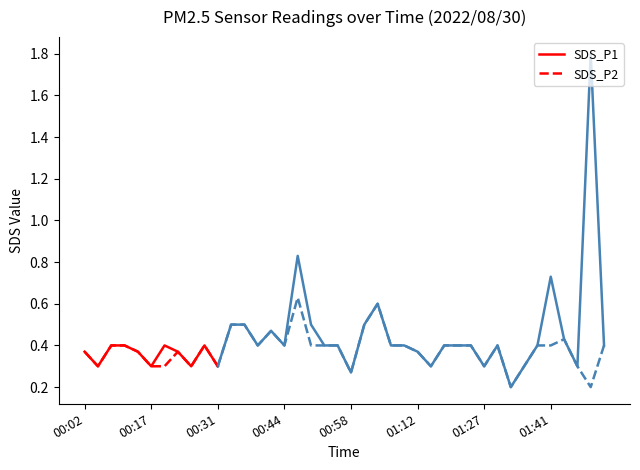

True or false: SDS_P1 has a value of 0.3 at 00:31.

True